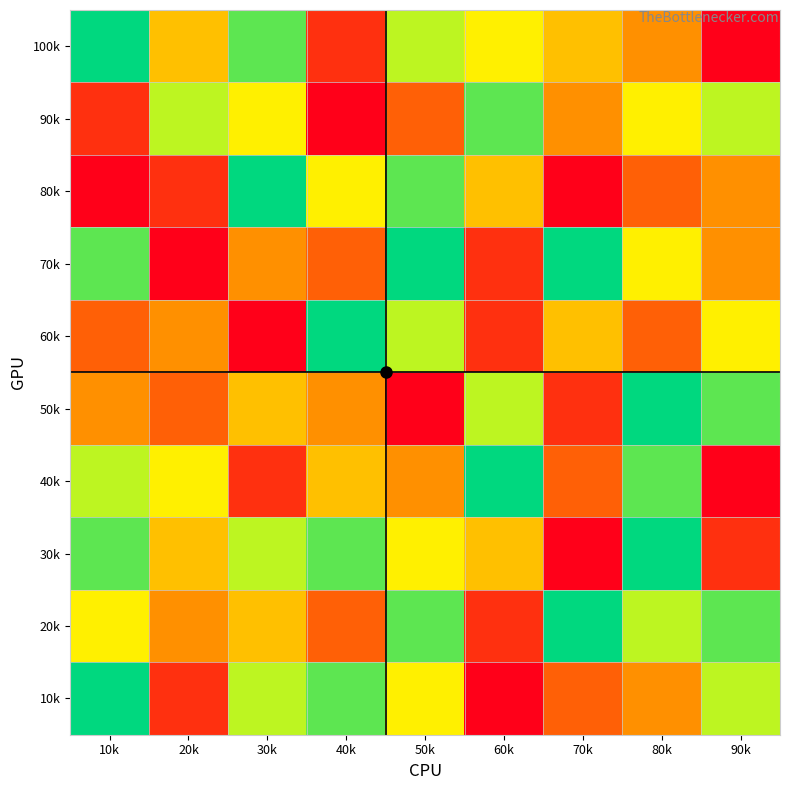

Rank the series by their maximum value, from lowest to highest.

90k, 100k, 80k, 70k, 60k, 50k, 40k, 30k, 20k, 10k